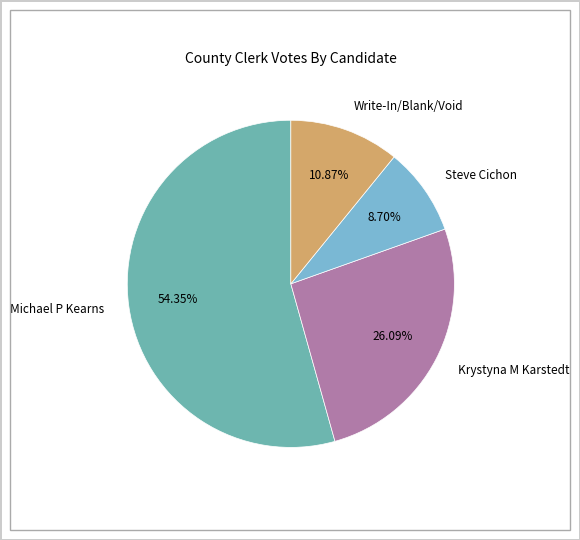

Which slice is the smallest?

Steve Cichon